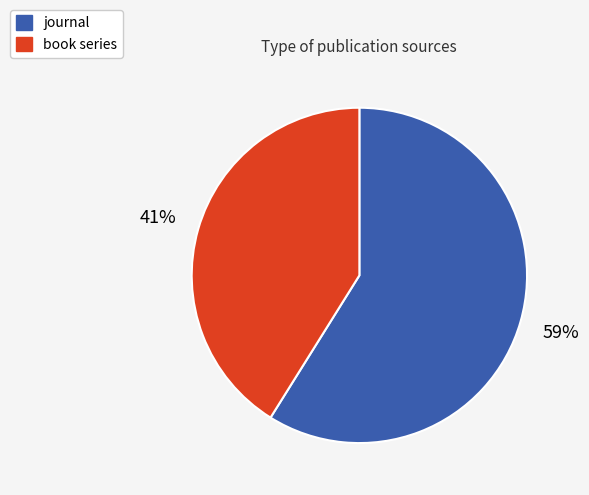

Rank the categories by value from highest to lowest.

journal, book series